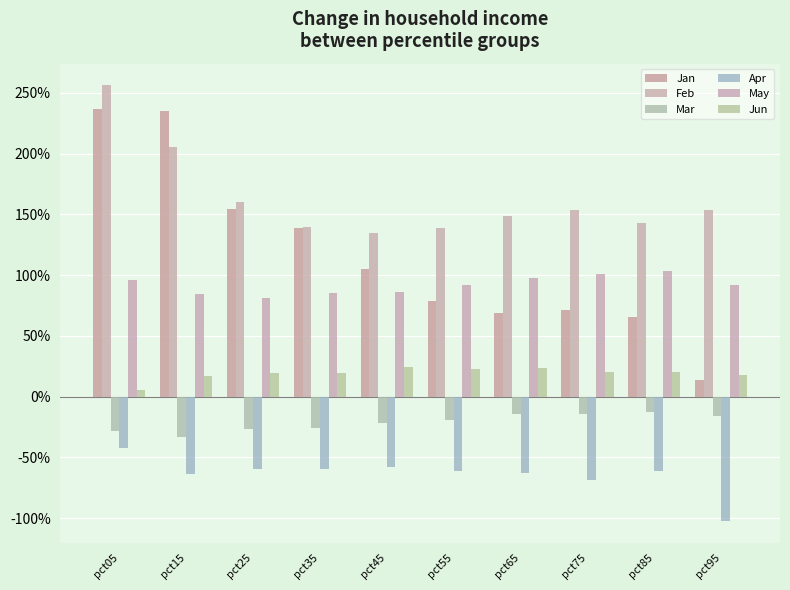

How many groups of bars are there?

10